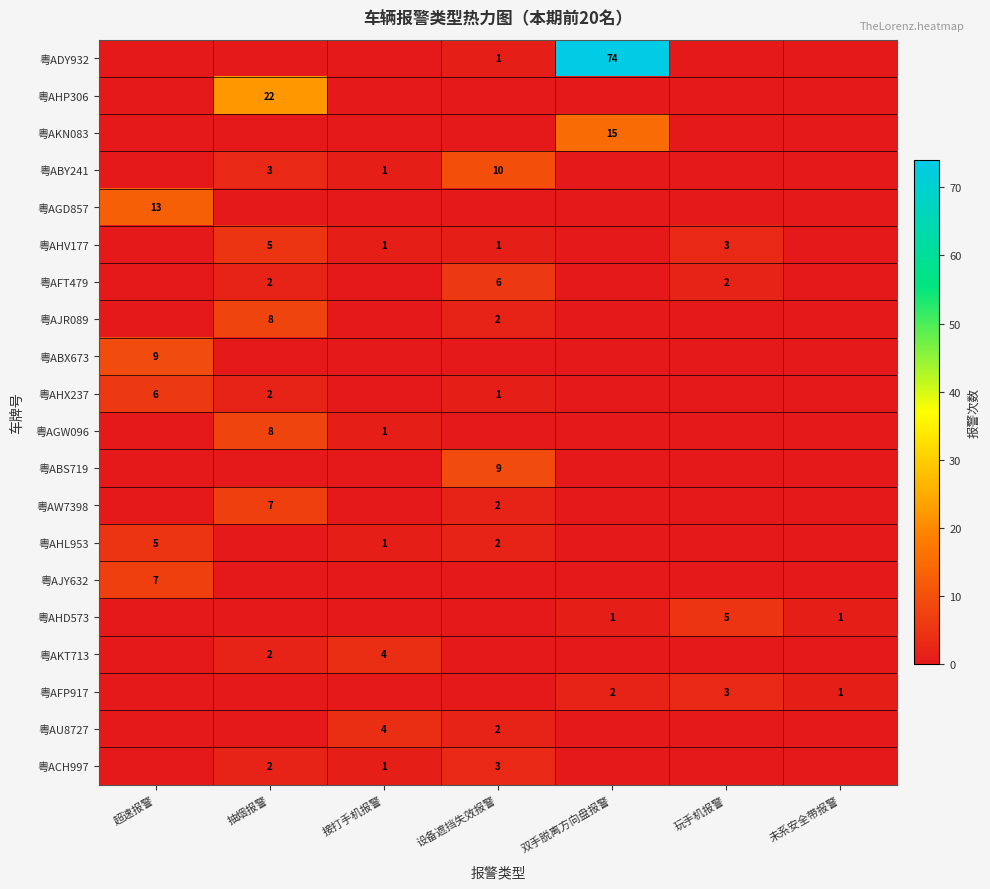

True or false: 粤AFT479 has a value of 2 at 玩手机报警.

True